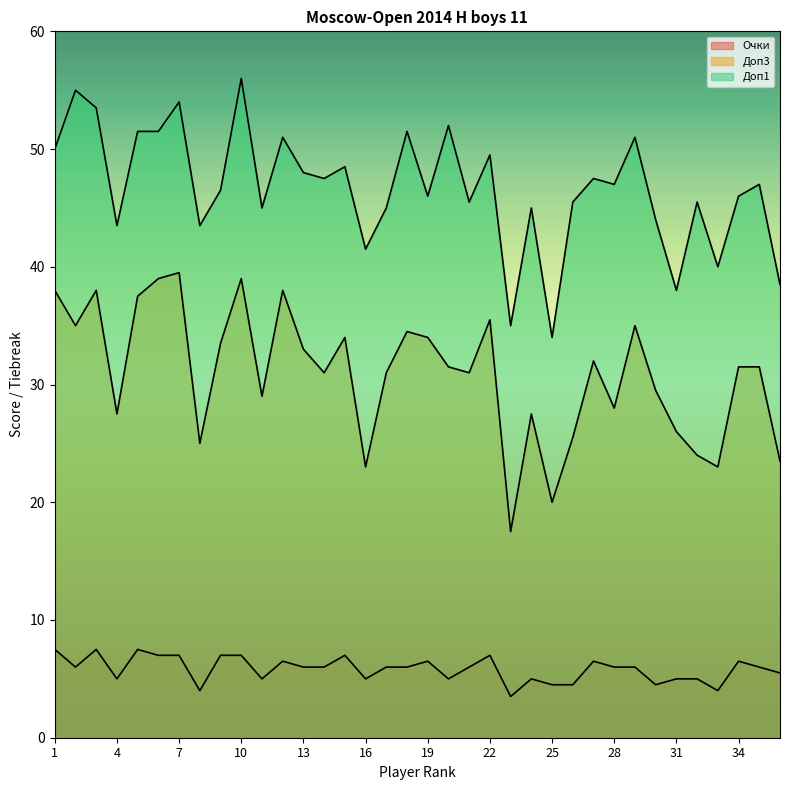

What is the value of the Доп3 point at the 2nd from the left?

35.0